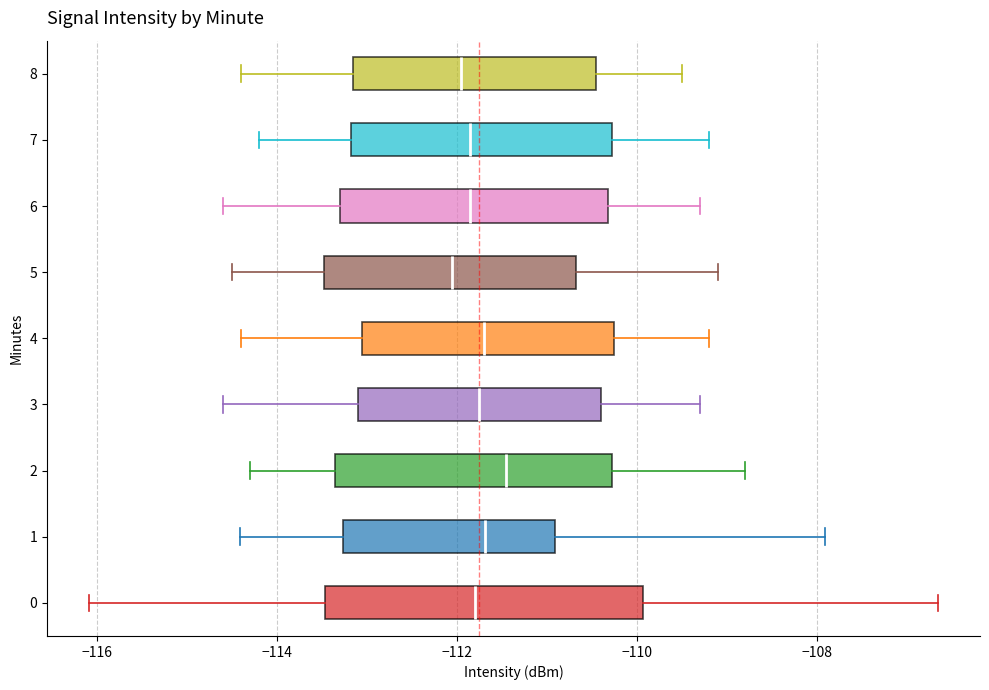

Reading bottom to top, transcribe this box plot: for each box, give where its median line is, the range the box spans, and where its two whiskers end, as read against the x-axis. The values are not printed on the chart, so give them approximately, as read against the axis.

0: median -111.8, box -113.4 to -110.0, whiskers -116.0 to -106.6
1: median -111.6, box -113.2 to -111.0, whiskers -114.4 to -108.0
2: median -111.4, box -113.4 to -110.2, whiskers -114.2 to -108.8
3: median -111.8, box -113.0 to -110.4, whiskers -114.6 to -109.2
4: median -111.6, box -113.0 to -110.2, whiskers -114.4 to -109.2
5: median -112.0, box -113.4 to -110.6, whiskers -114.4 to -109.0
6: median -111.8, box -113.2 to -110.4, whiskers -114.6 to -109.2
7: median -111.8, box -113.2 to -110.2, whiskers -114.2 to -109.2
8: median -112.0, box -113.2 to -110.4, whiskers -114.4 to -109.4